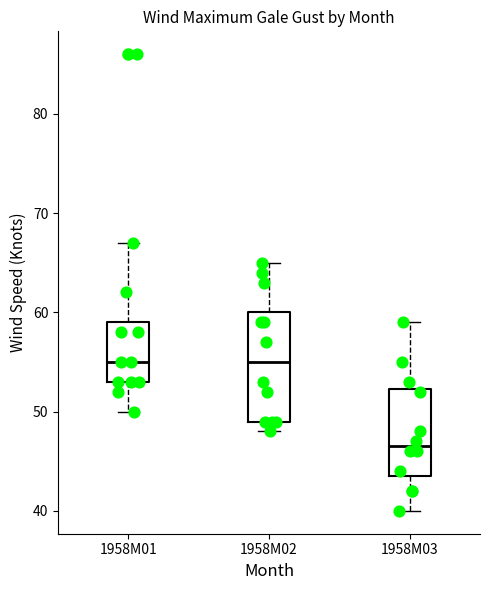

Reading left to right, transcribe this box plot: for each box, give where its median line is, the range the box spans, and where its two whiskers end, as read against the y-axis. The values are not printed on the chart, so give them approximately, as read against the axis.

1958M01: median 55, box 53 to 59, whiskers 50 to 67
1958M02: median 55, box 49 to 60, whiskers 48 to 65
1958M03: median 47, box 44 to 52, whiskers 40 to 59